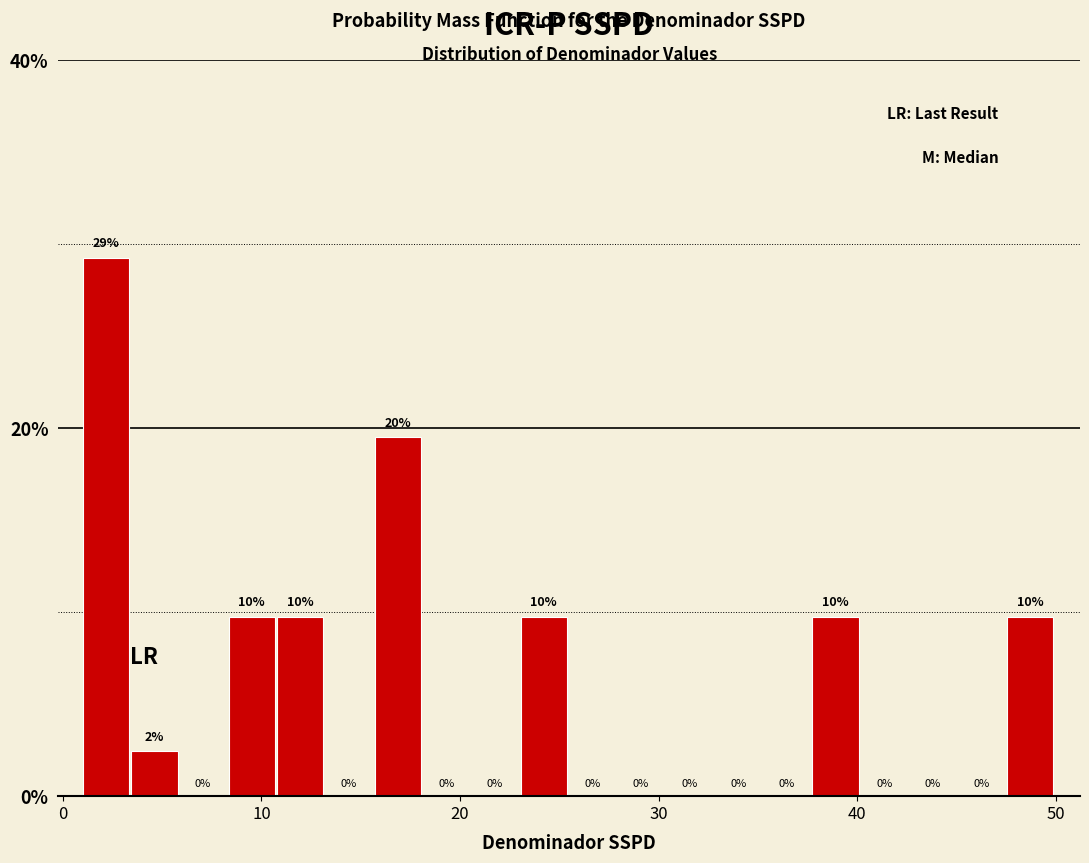

Read against the x-axis, roughly where is the centre of the tallest bar?

2